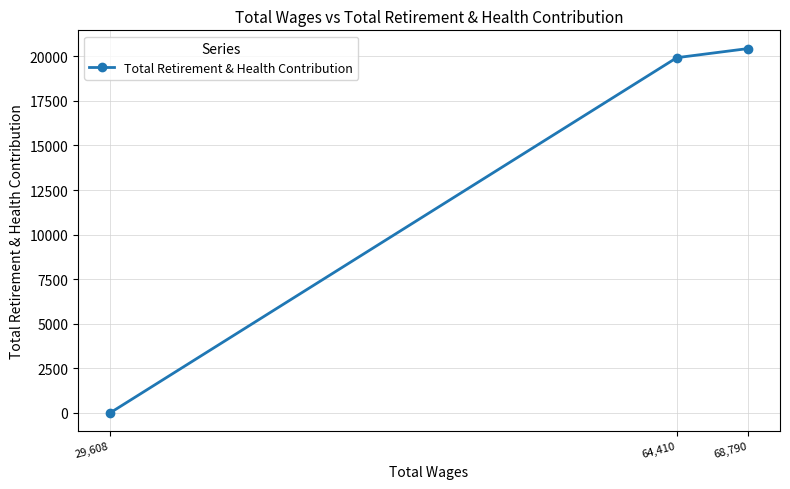

What is the value of the 1st point from the left?

0